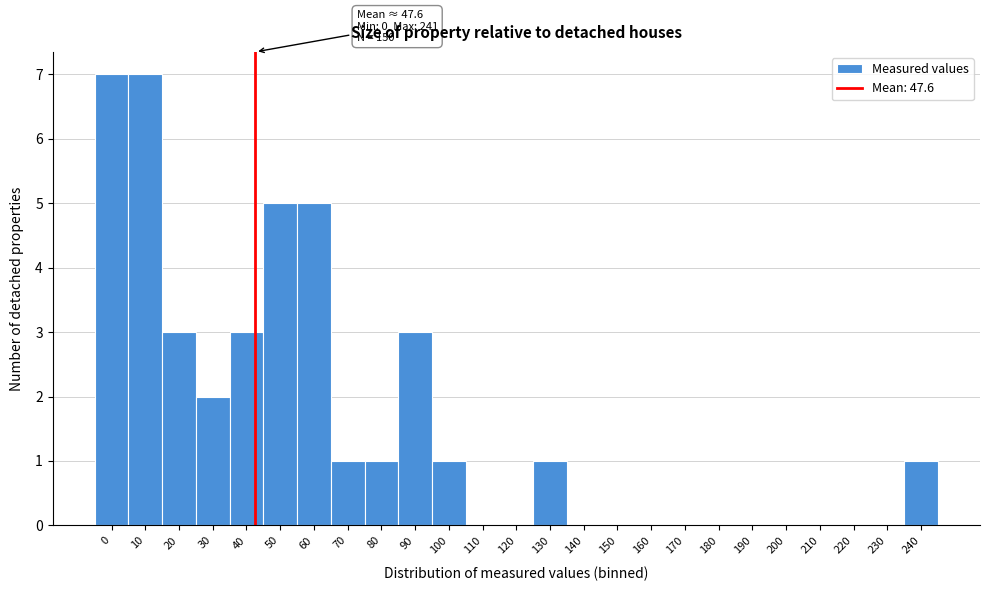

Reading left to right, transcribe all the data shown in this chart.

0=7	10=7	20=3	30=2	40=3	50=5	60=5	70=1	80=1	90=3	100=1	110=0	120=0	130=1	140=0	150=0	160=0	170=0	180=0	190=0	200=0	210=0	220=0	230=0	240=1